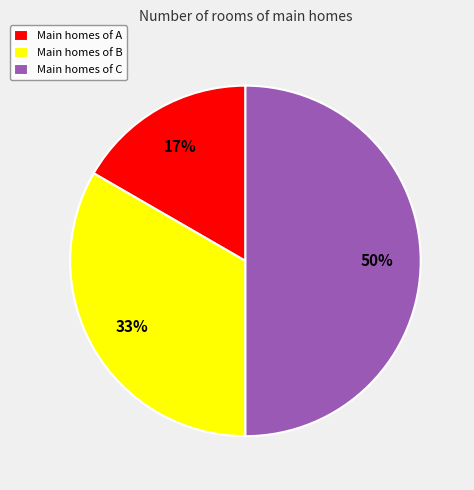

Count the number of slices in the pie.

3